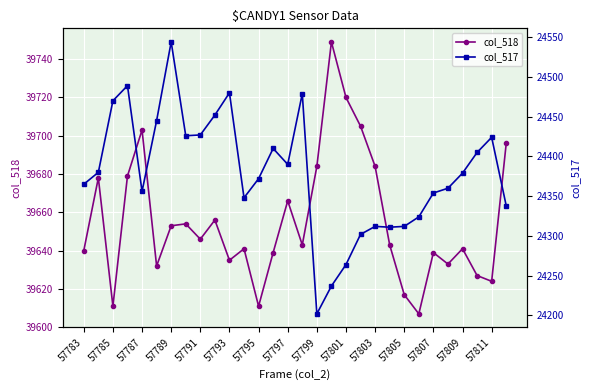

True or false: col_518 has more than 0 interior local peaks.

True